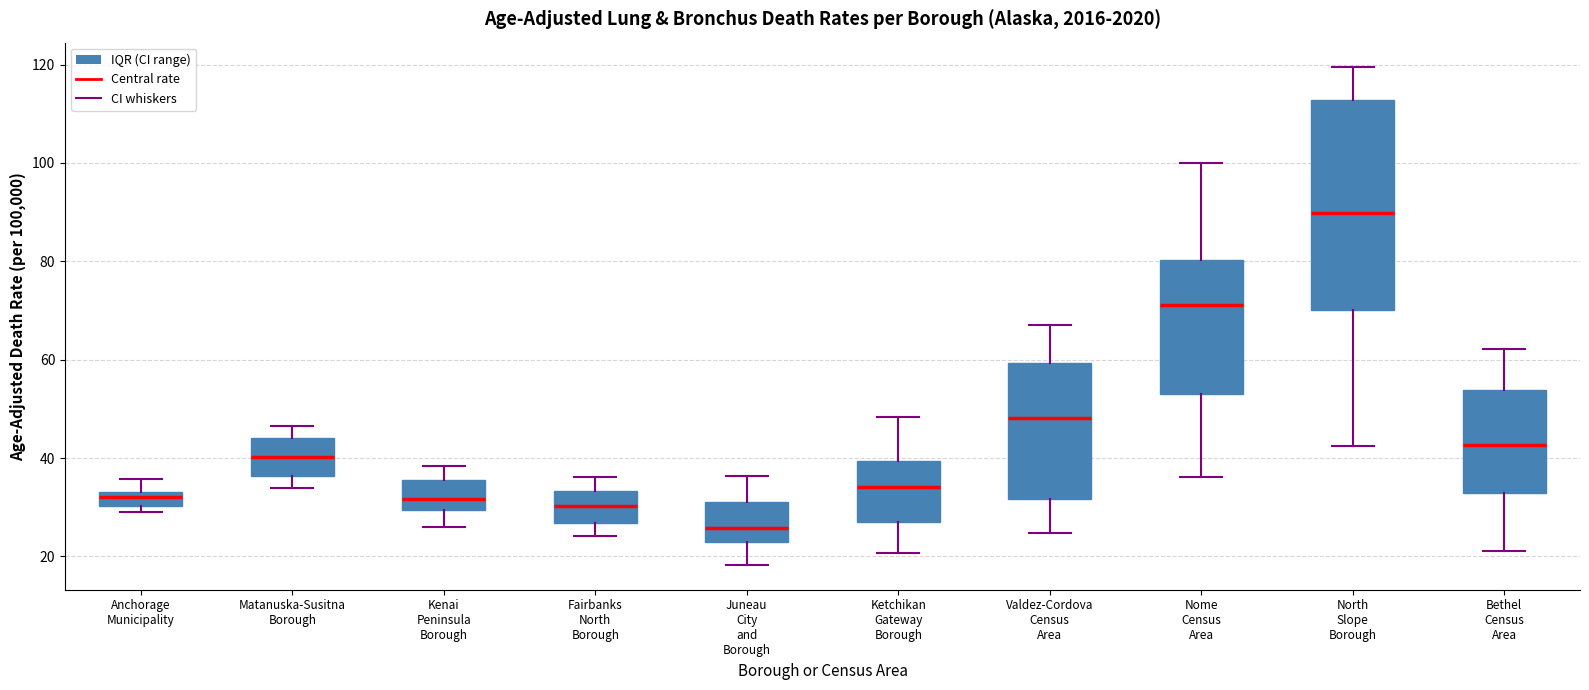

Where is the lower edge of the box for Fairbanks North Borough on the y-axis? The values are not printed on the chart, so give them approximately, as read against the axis.

26